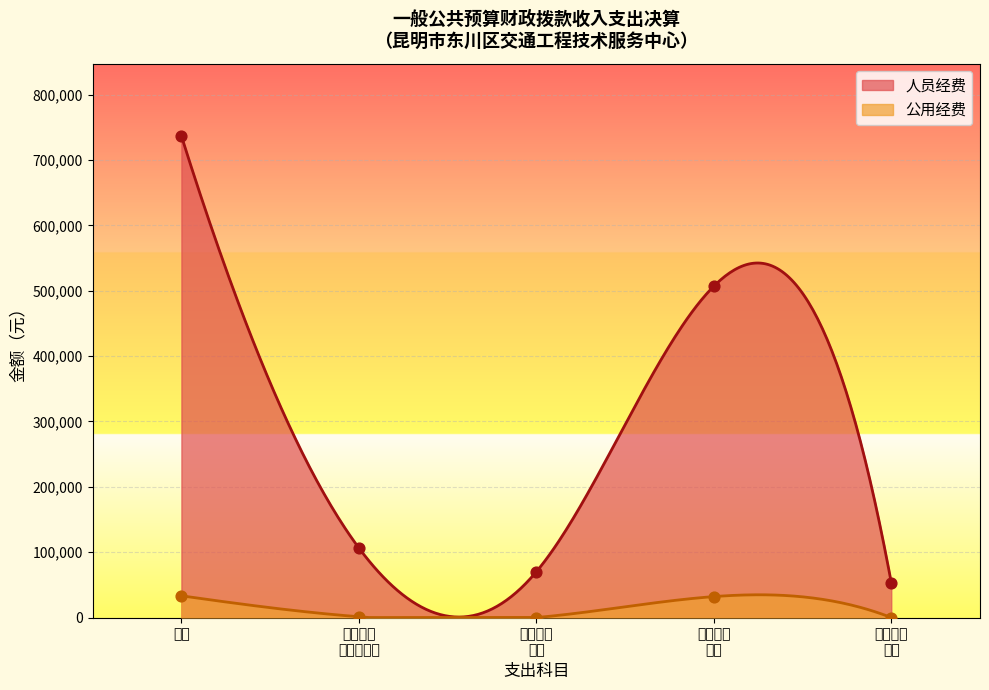

Which series contains the highest Y value?

人员经费